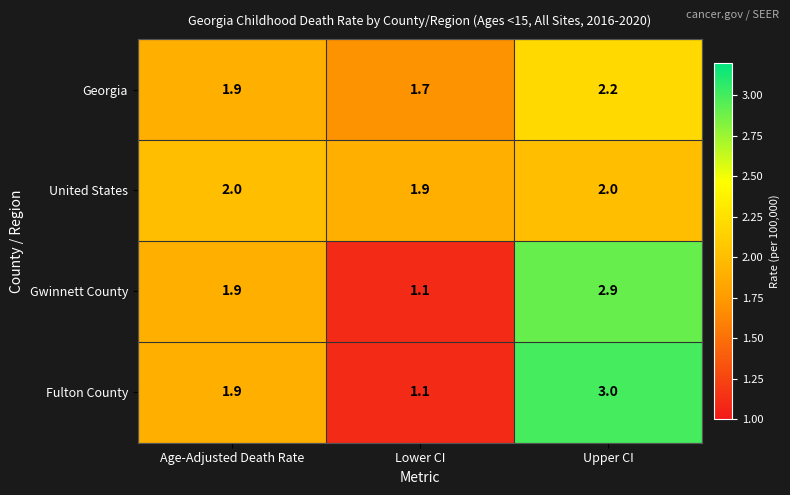

Rank the series by their maximum value, from highest to lowest.

Fulton County, Gwinnett County, Georgia, United States